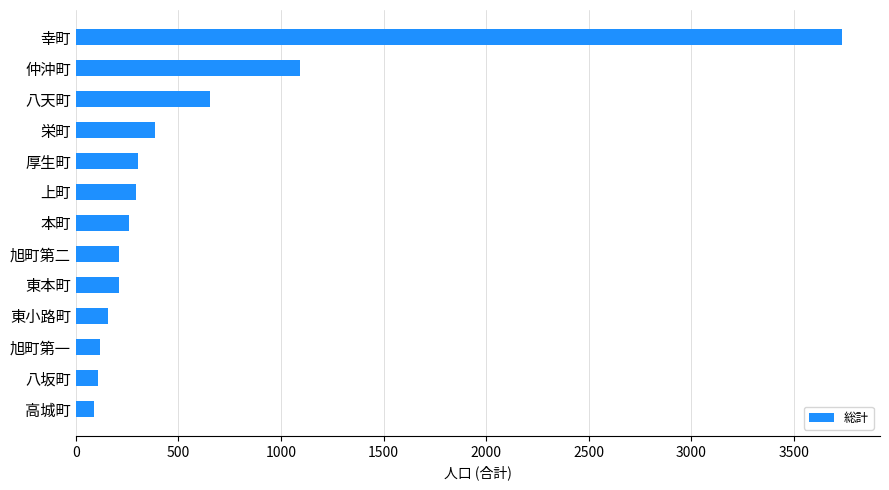

The value at 厚生町 is 517. True or false?

False